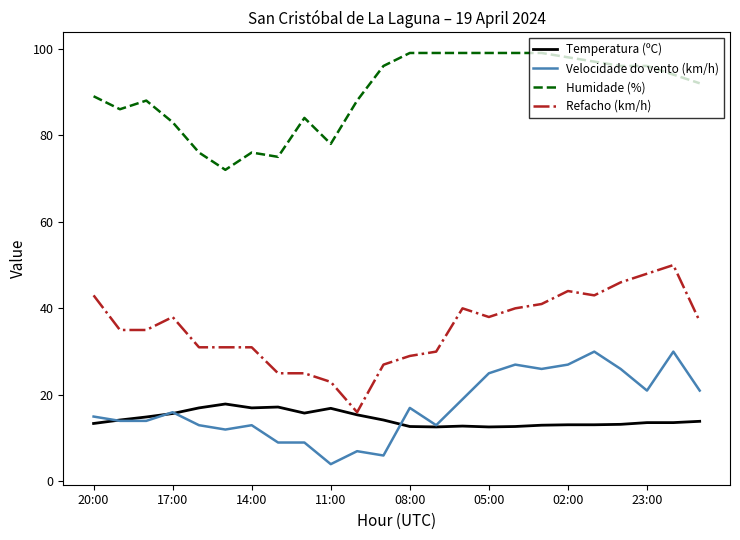

What is the smallest value displayed?

4.0